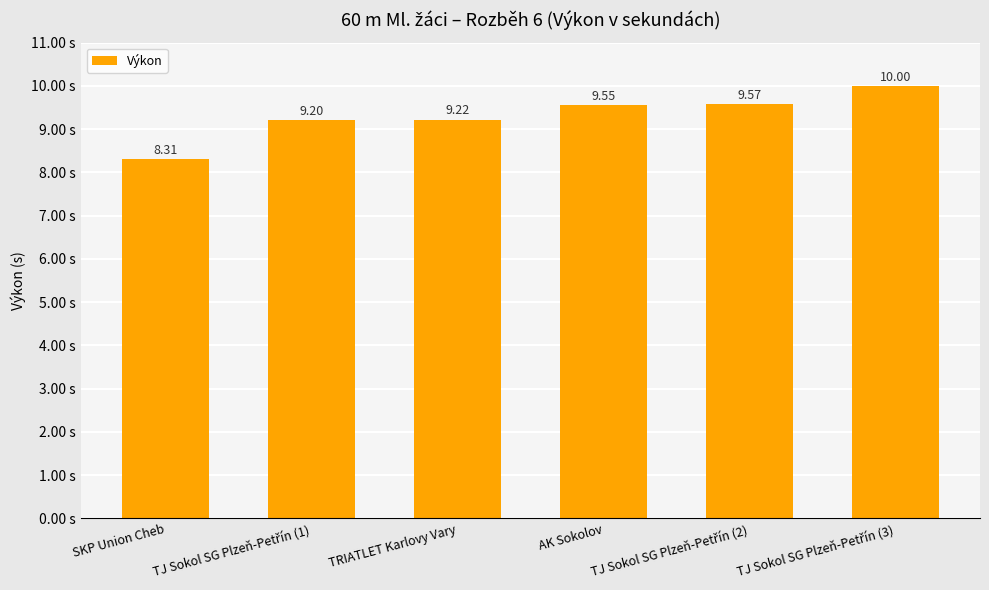

What is the difference between the maximum and minimum values?

1.7